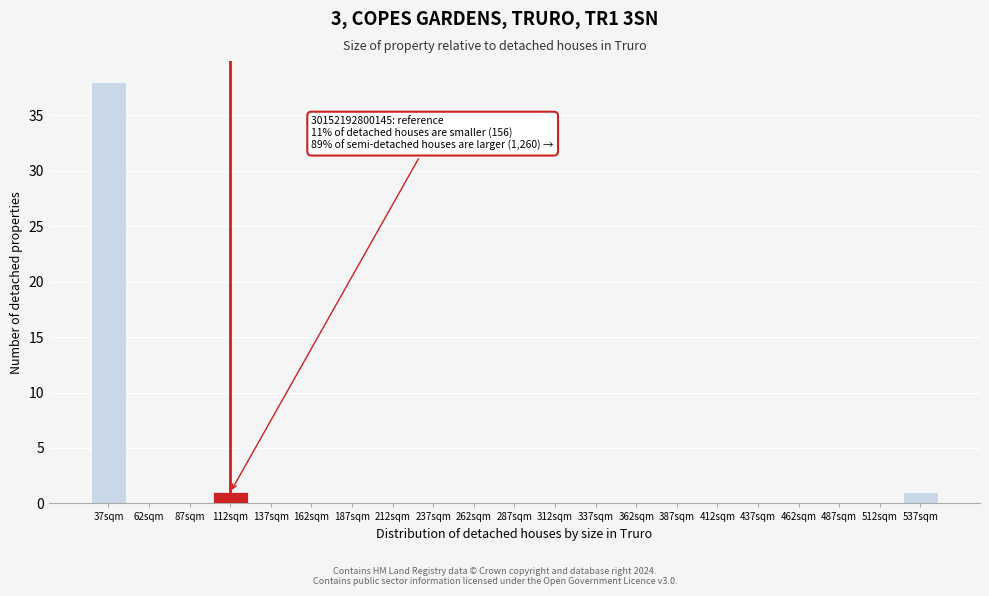

Reading right to left, transcribe all the data shown in this chart.

537sqm=1	512sqm=0	487sqm=0	462sqm=0	437sqm=0	412sqm=0	387sqm=0	362sqm=0	337sqm=0	312sqm=0	287sqm=0	262sqm=0	237sqm=0	212sqm=0	187sqm=0	162sqm=0	137sqm=0	112sqm=1	87sqm=0	62sqm=0	37sqm=38